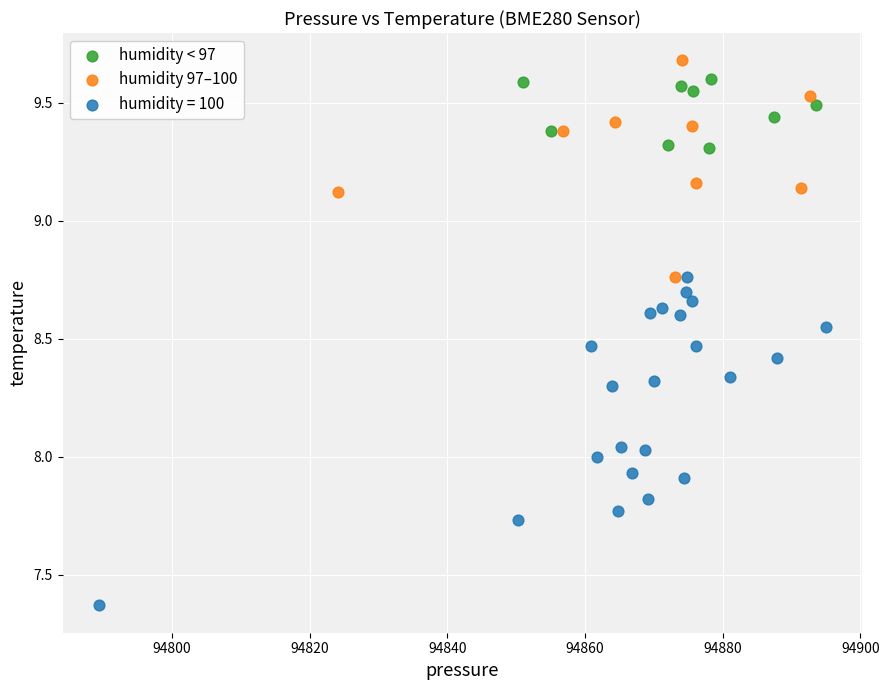

Which series reaches the maximum Y coordinate?

humidity 97–100